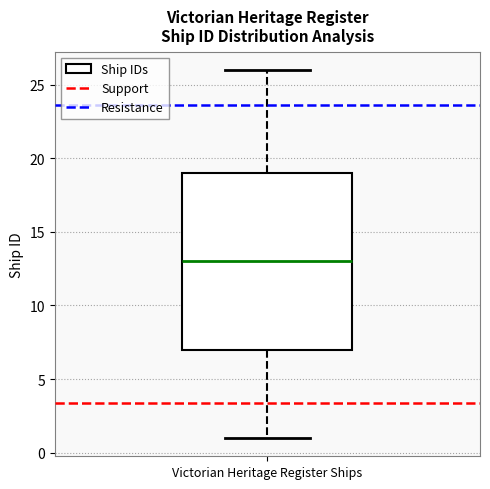

Transcribe this box plot: give where the median line is, the range the box spans, and where the two whiskers end, as read against the y-axis. The values are not printed on the chart, so give them approximately, as read against the axis.

median 13, box 7 to 19, whiskers 1 to 26